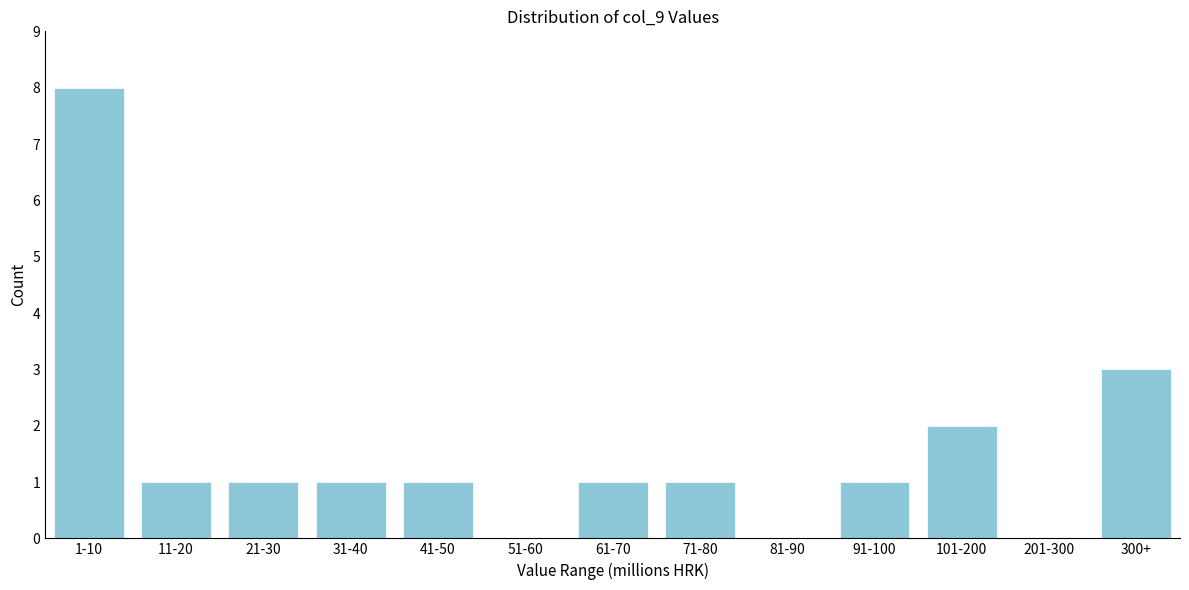

Reading left to right, list all the values displayed in this chart.

1-10=8	11-20=1	21-30=1	31-40=1	41-50=1	51-60=0	61-70=1	71-80=1	81-90=0	91-100=1	101-200=2	201-300=0	300+=3